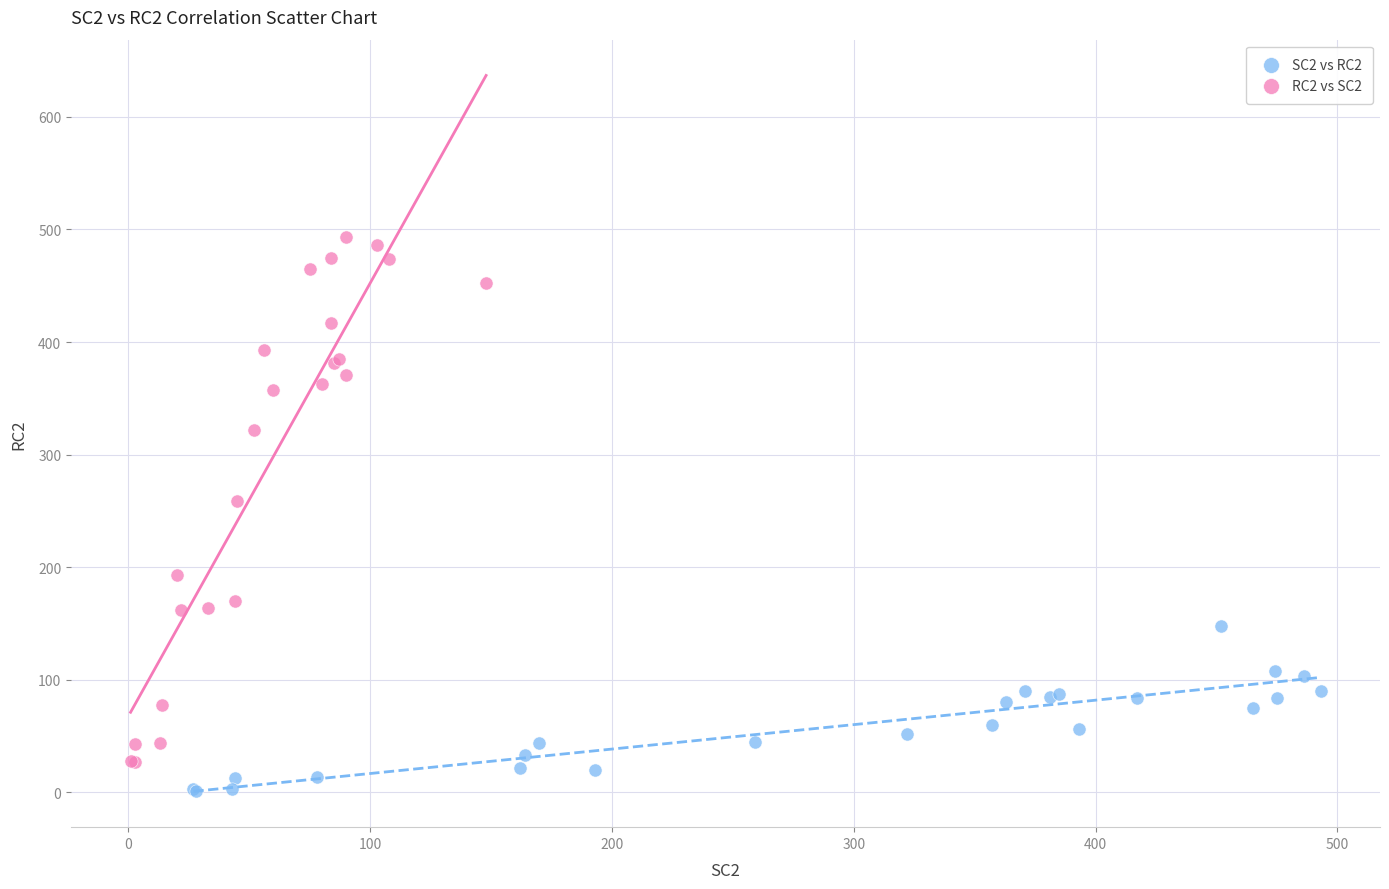

Which series has the largest Y range (max minus min)?

RC2 vs SC2